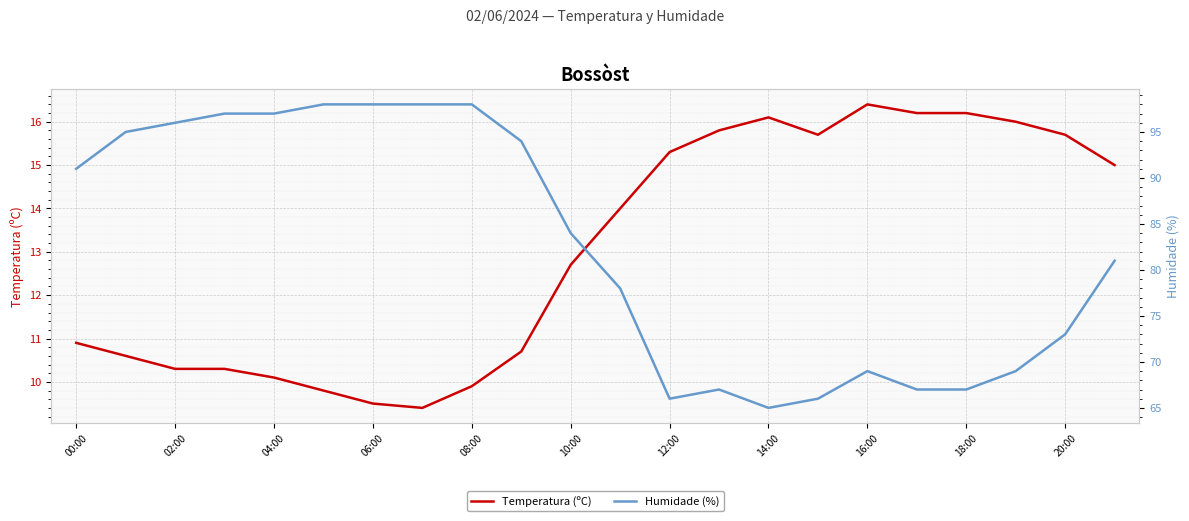

Is it true that Temperatura (ºC) equals 16.4 at 16:00?

True